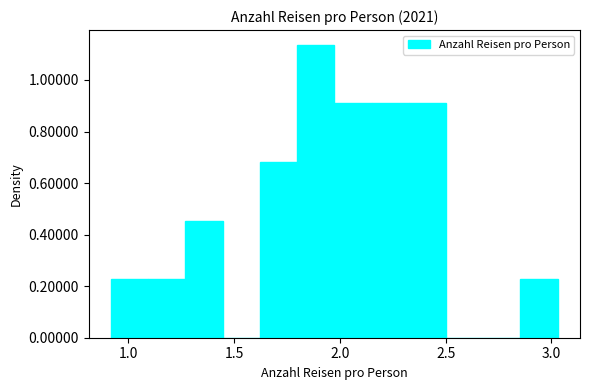

Read against the x-axis, roughly where is the centre of the tallest bar?

1.90